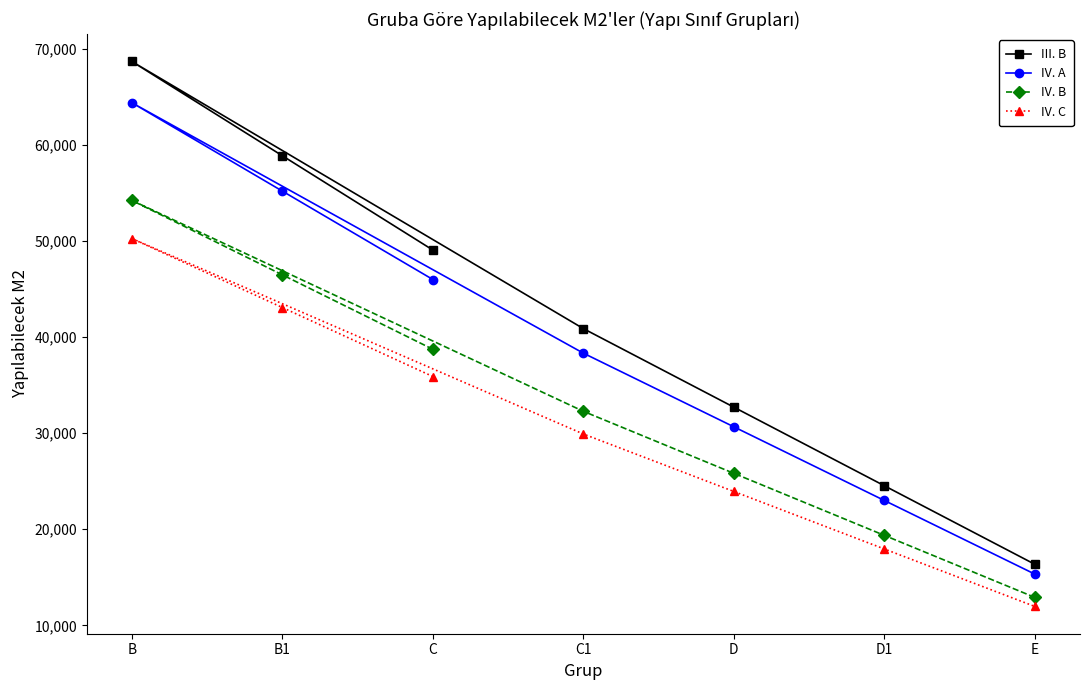

List the series in order of their peak value, highest first.

III. B, IV. A, IV. B, IV. C